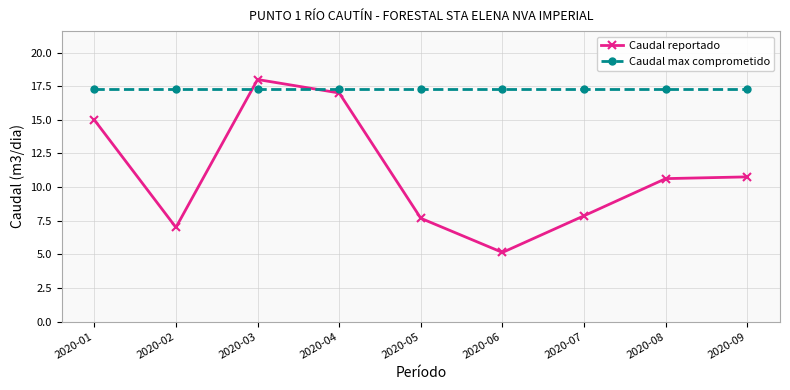

Rank the series at 2020-08 from lowest to highest value.

Caudal reportado, Caudal max comprometido